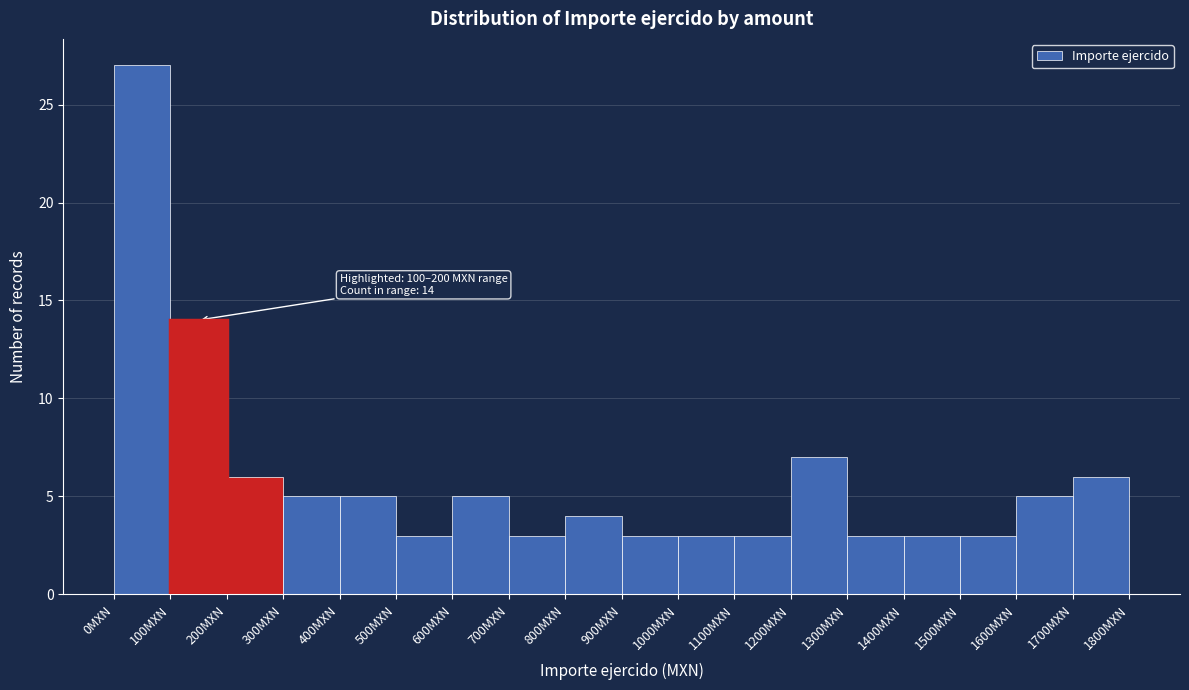

Over which range of the x-axis is the bar tallest?

0 to 100